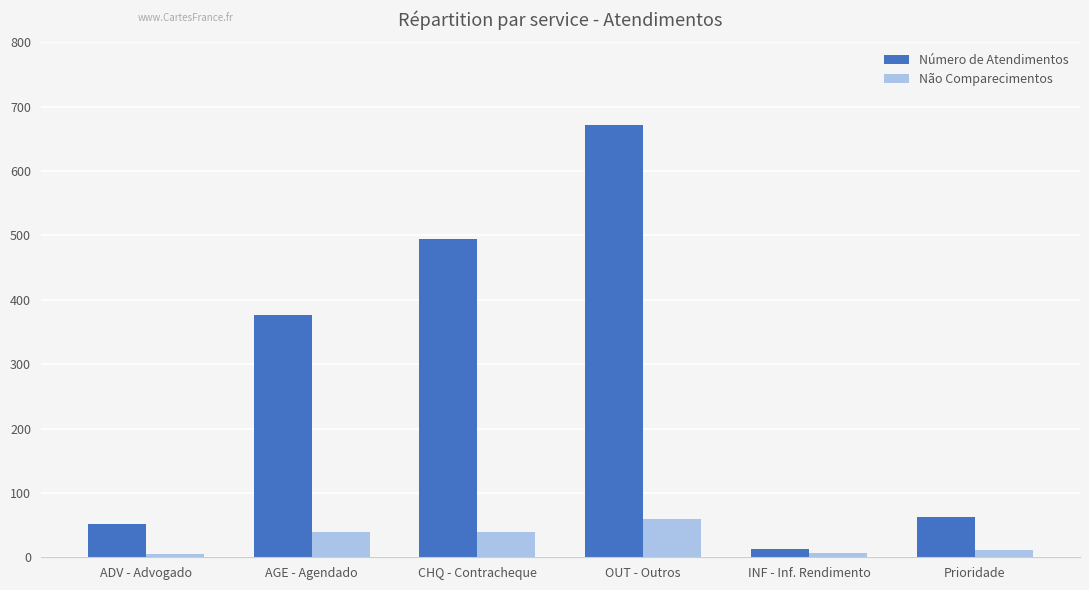

How many groups of bars are there?

6